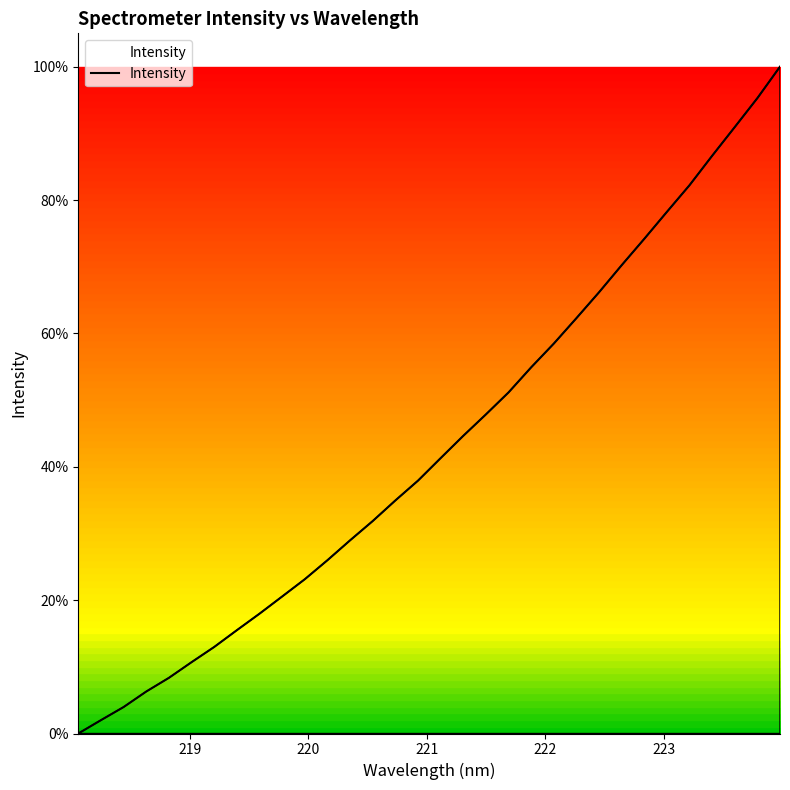

How many values exceed 41?

16